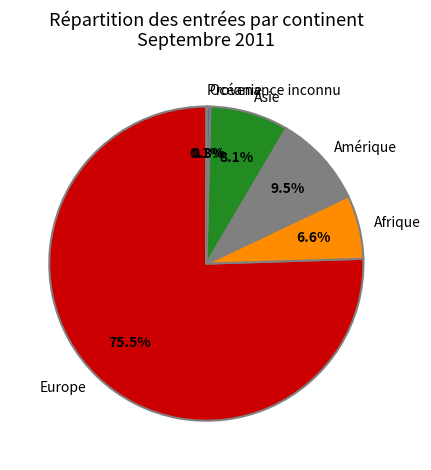

What percentage is the Asie slice, to the nearest percent?

8%